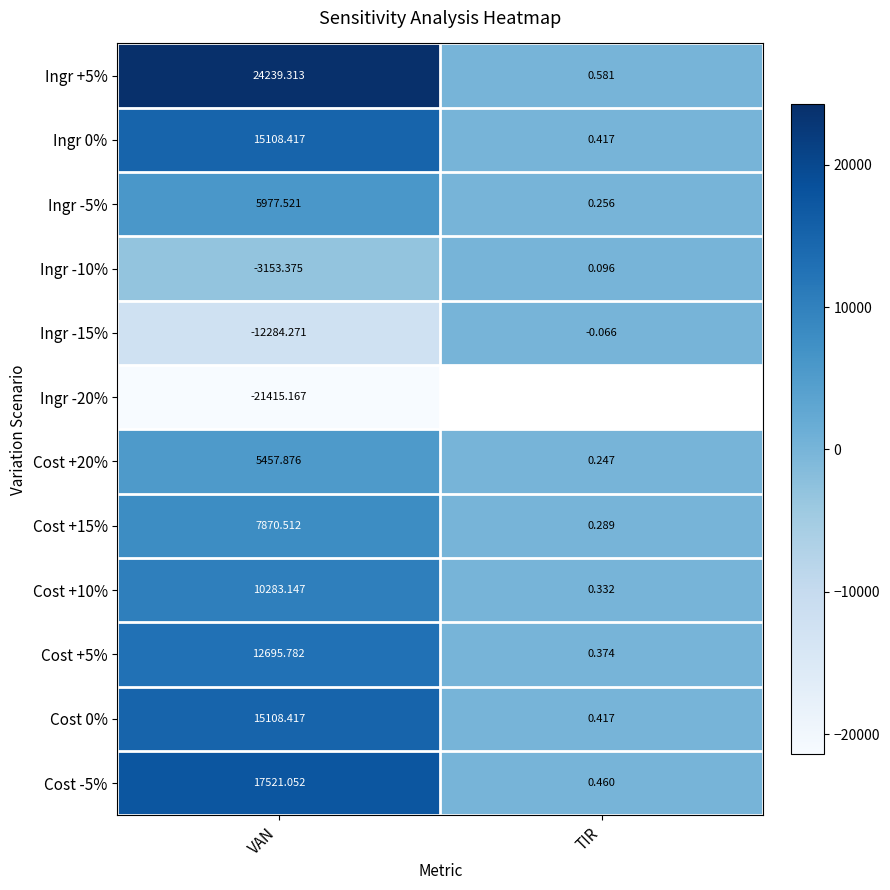

The value of Cost +15% at VAN is 2957.2. True or false?

False